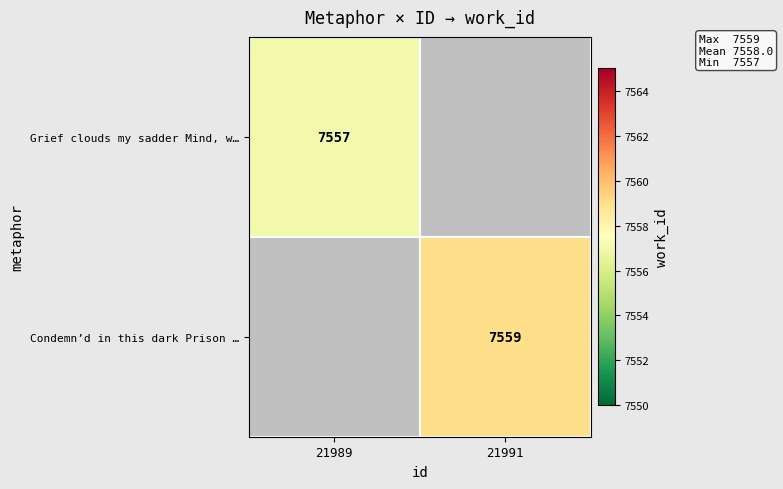

Is the value of Grief clouds my sadder Mind, w… at 21989 greater than the value of Condemn’d in this dark Prison … at 21991?

No